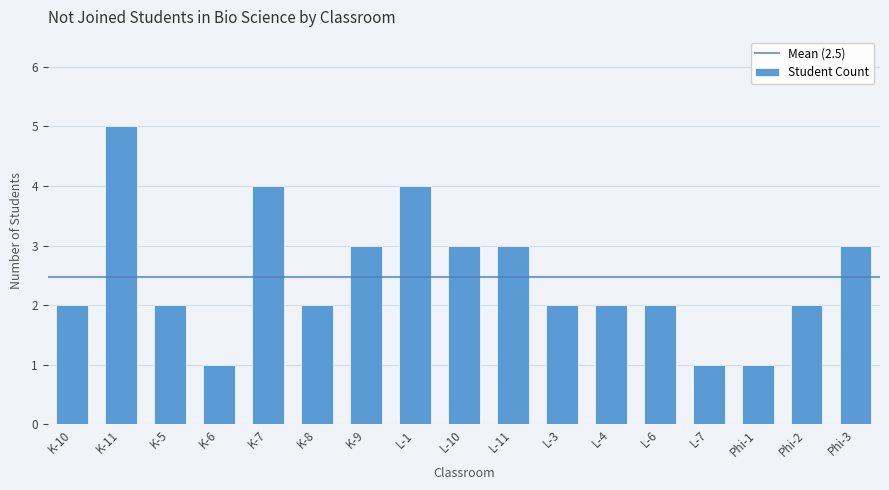

Reading left to right, list all the values displayed in this chart.

2	5	2	1	4	2	3	4	3	3	2	2	2	1	1	2	3